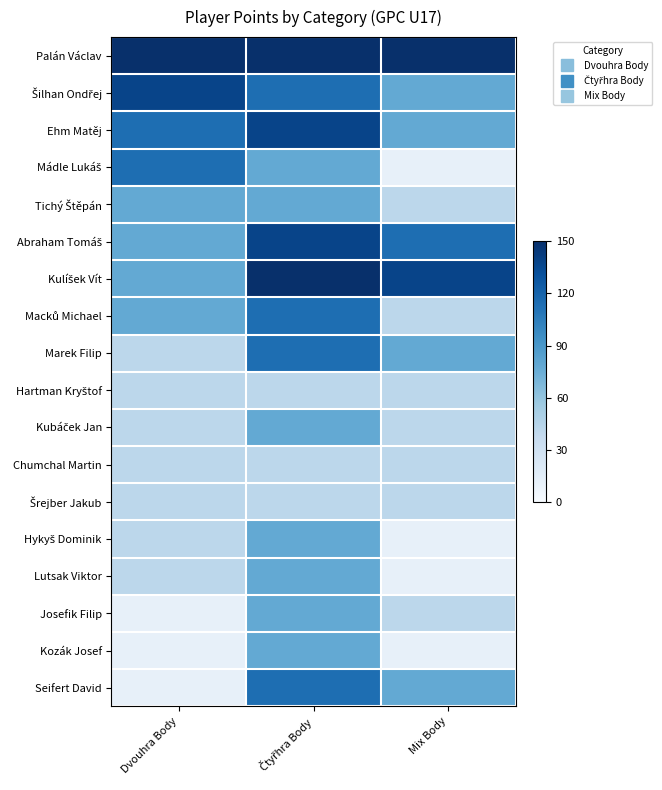

At how many categories does at least one series exceed 0?

3